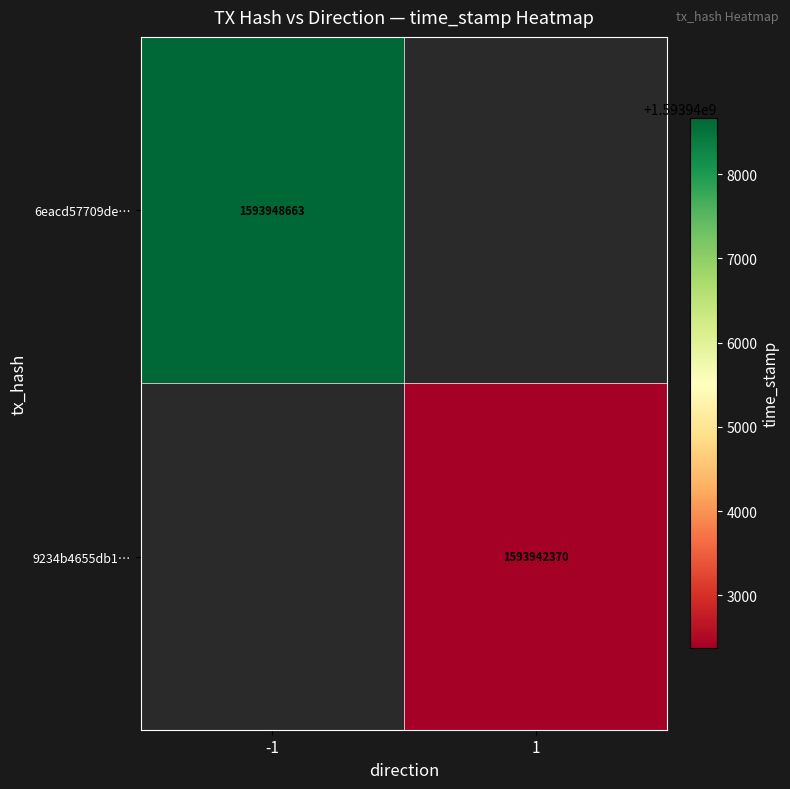

True or false: 9234b4655db1… has a value of 1037185349 at 1.

False